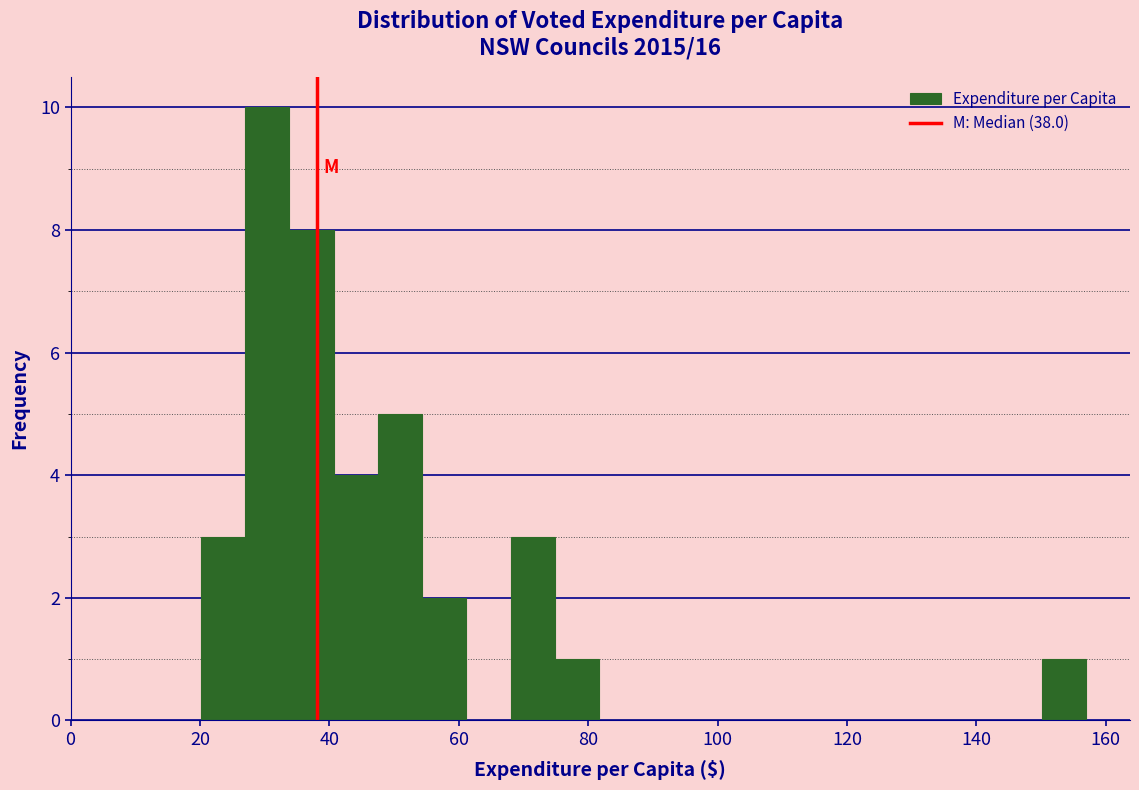

Around what value on the x-axis is the tallest bar? Give the approximate position of its centre, as read against the axis.

30